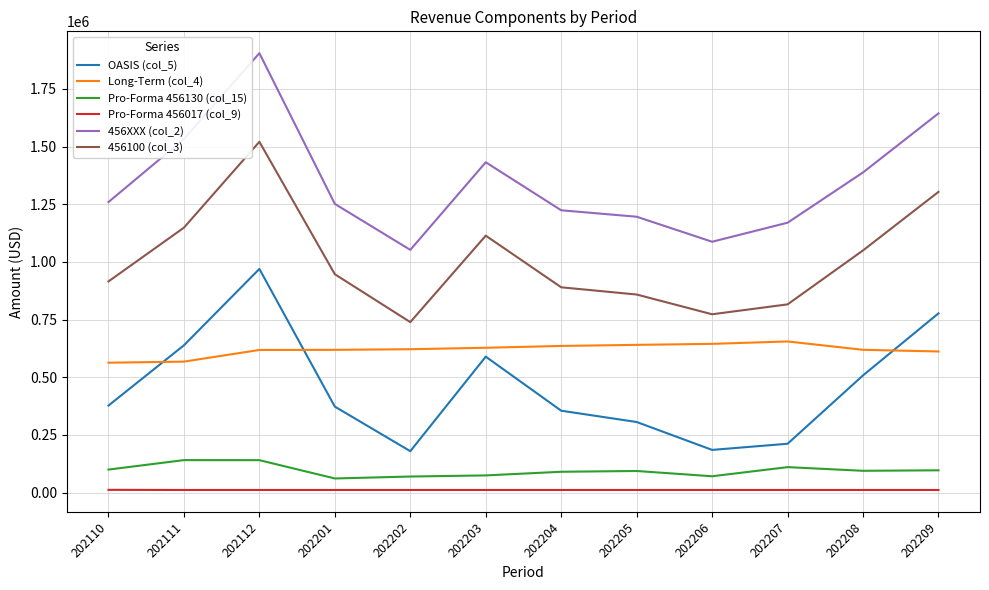

Does the chart have visible grid lines?

Yes